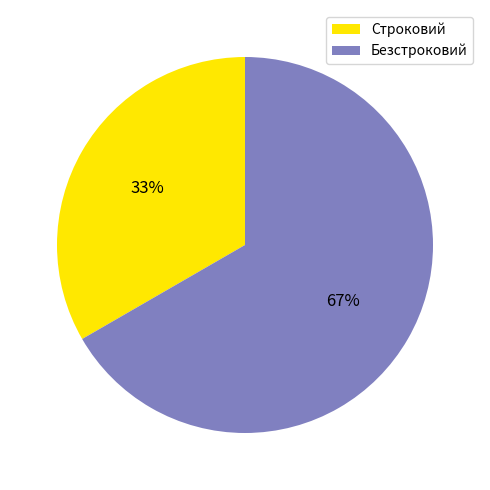

Combined, do Безстроковий and Строковий account for over 50%?

Yes